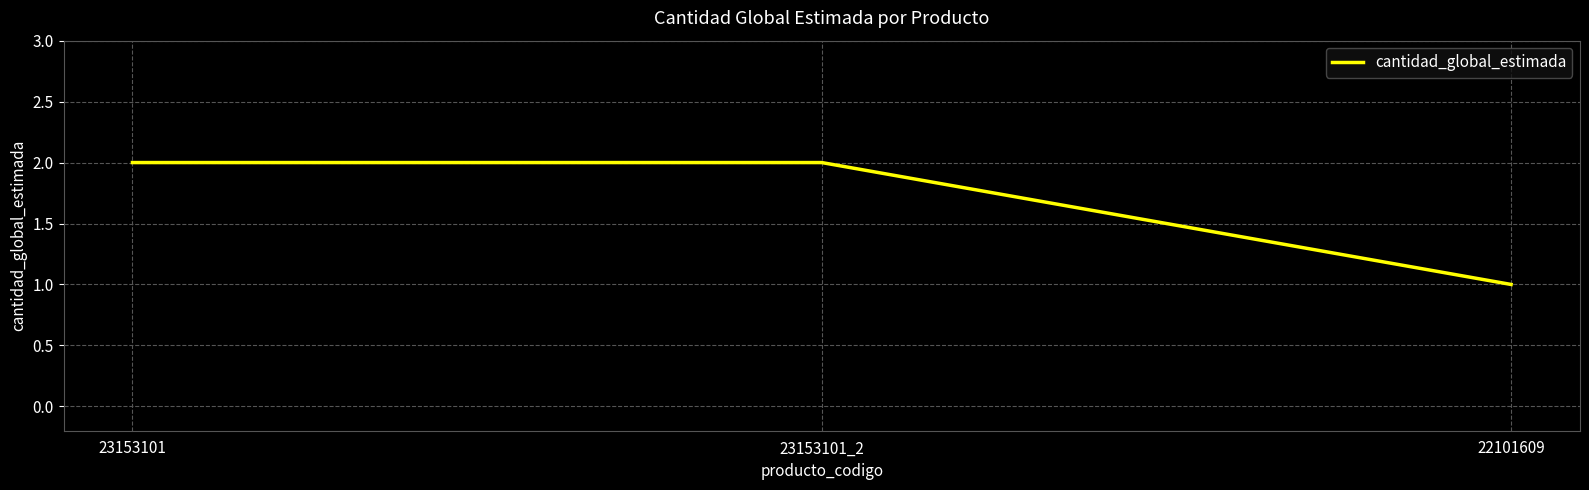

Is it true that the value at 23153101_2 is 3?

False